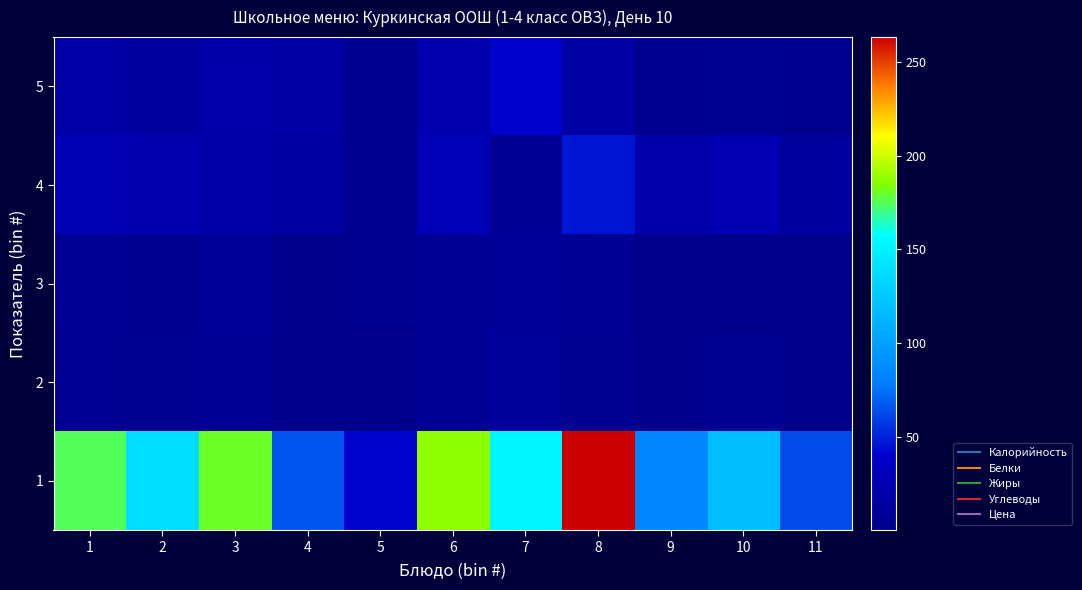

At which category does the chart reach its minimum across all series?

9